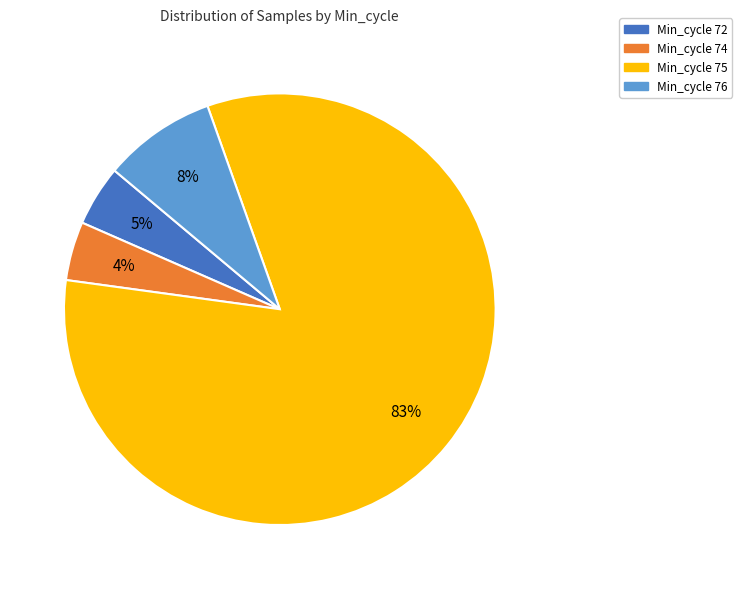

Does any single category account for the majority?

Yes